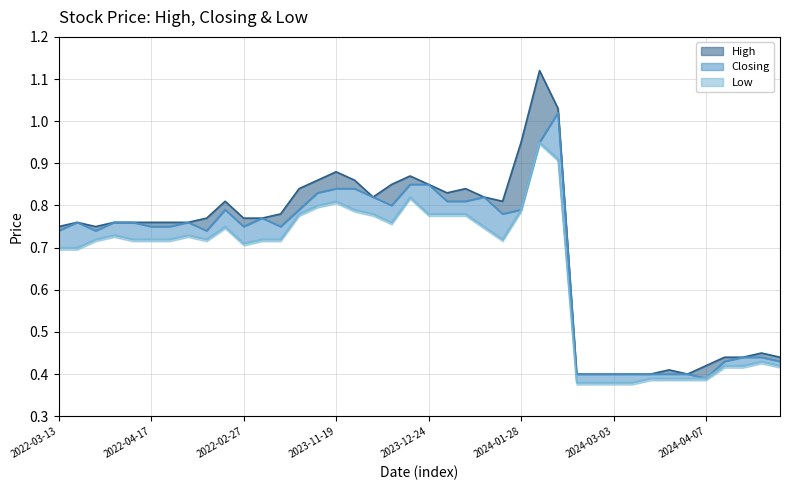

Count the number of categories in the chart.

40